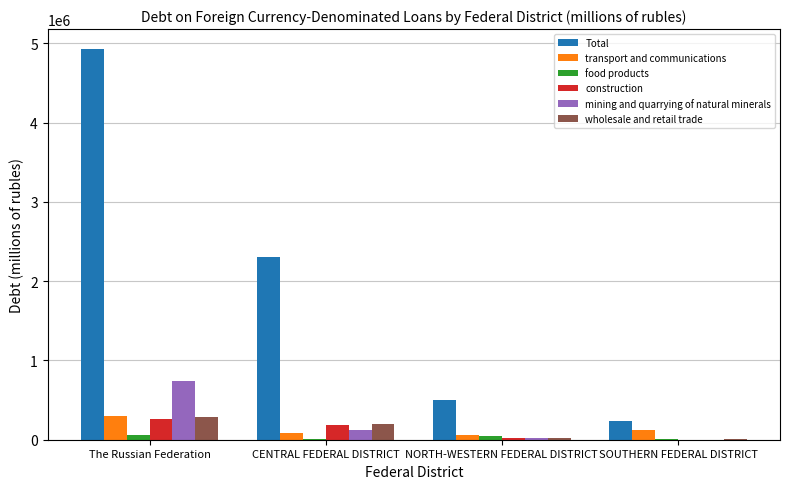

Which series has the largest total across all categories?

Total